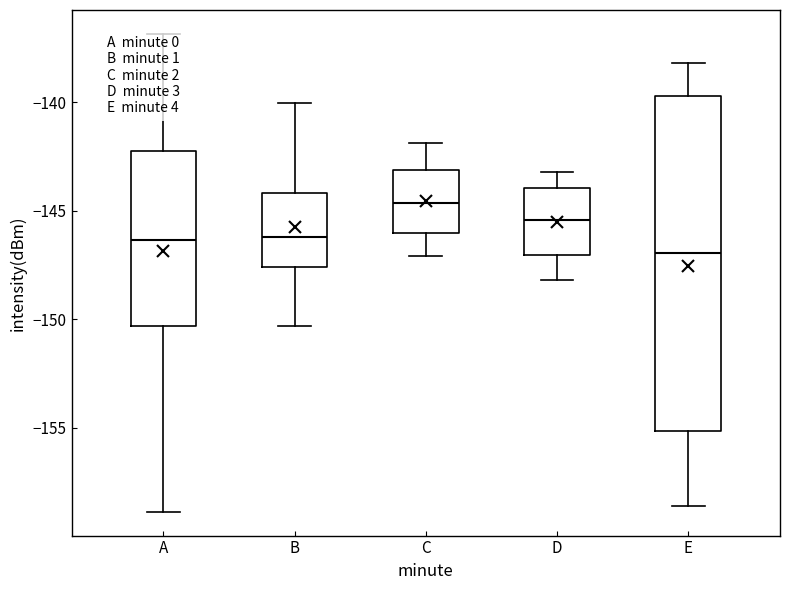

Reading left to right, transcribe this box plot: for each box, give where its median line is, the range the box spans, and where its two whiskers end, as read against the y-axis. The values are not printed on the chart, so give them approximately, as read against the axis.

A: median -146.5, box -150.5 to -142.0, whiskers -159.0 to -137.0
B: median -146.0, box -147.5 to -144.0, whiskers -150.5 to -140.0
C: median -144.5, box -146.0 to -143.0, whiskers -147.0 to -142.0
D: median -145.5, box -147.0 to -144.0, whiskers -148.0 to -143.0
E: median -147.0, box -155.0 to -139.5, whiskers -158.5 to -138.0